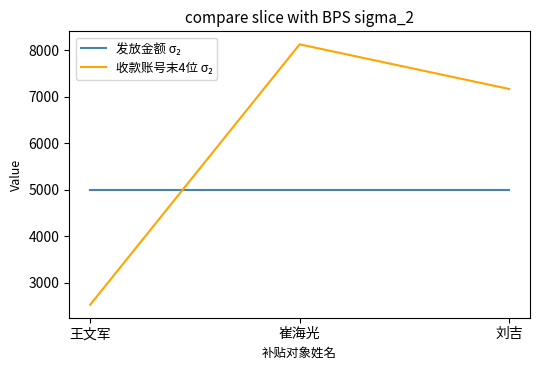

What is the spread (max minus min) of values at 王文军?

2472